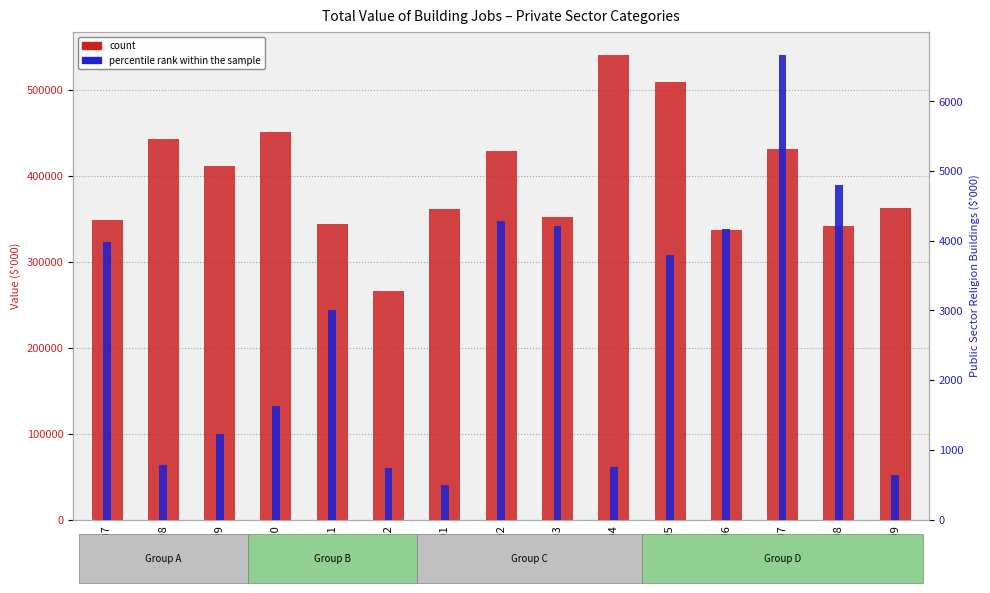

The value of percentile rank within the sample at 2001-02 is 7548. True or false?

False